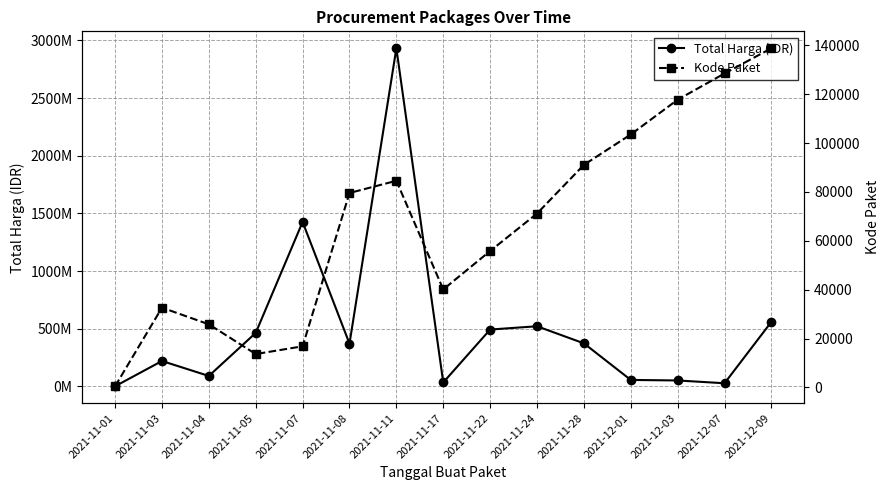

True or false: Kode Paket and Total Harga (IDR) cross at least once.

False